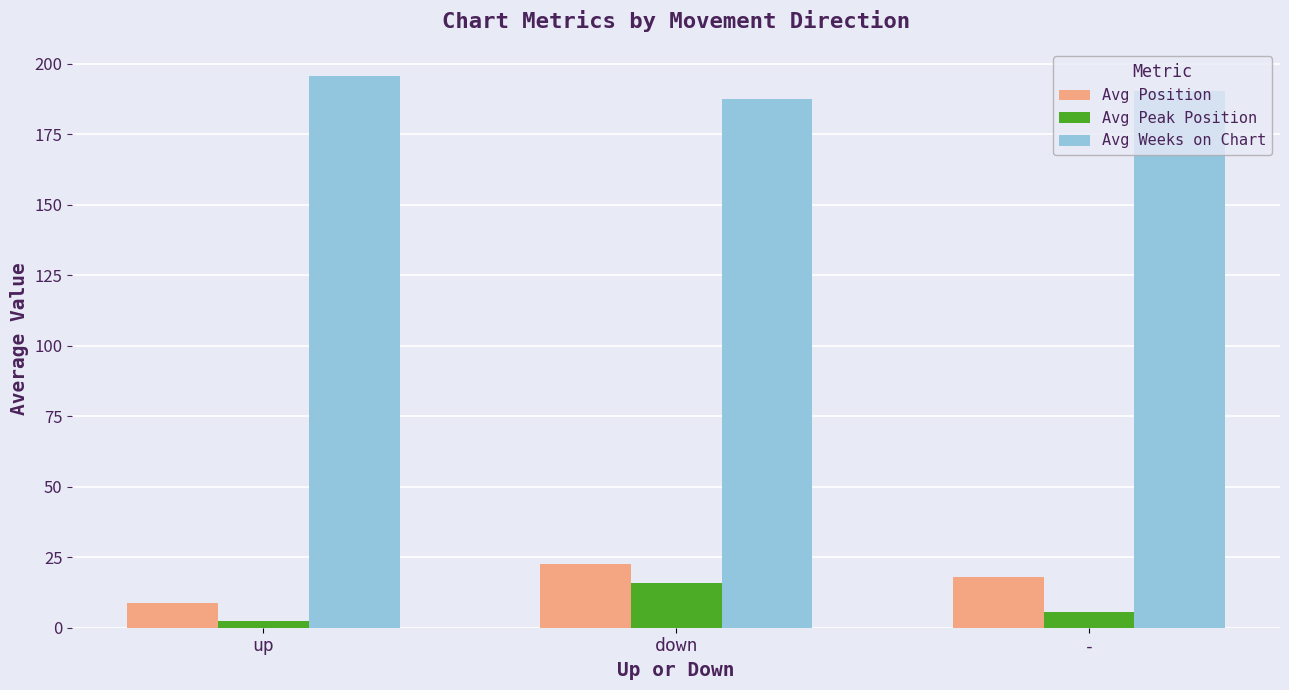

Reading right to left, what are all the values shown in this chart?

Avg Position: -=18.0	down=22.6	up=8.8
Avg Peak Position: -=5.7	down=16.0	up=2.4
Avg Weeks on Chart: -=190.3	down=187.7	up=195.6